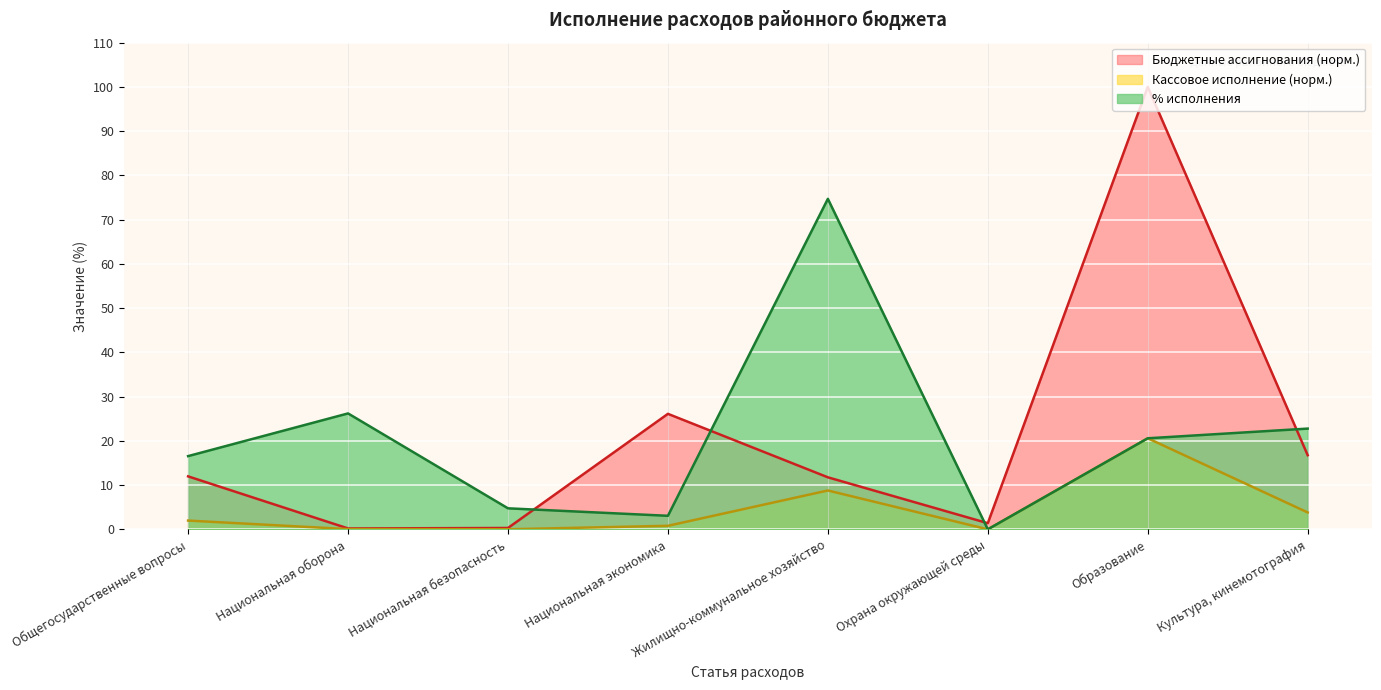

Is it true that % исполнения equals 2.0 at Национальная экономика?

False